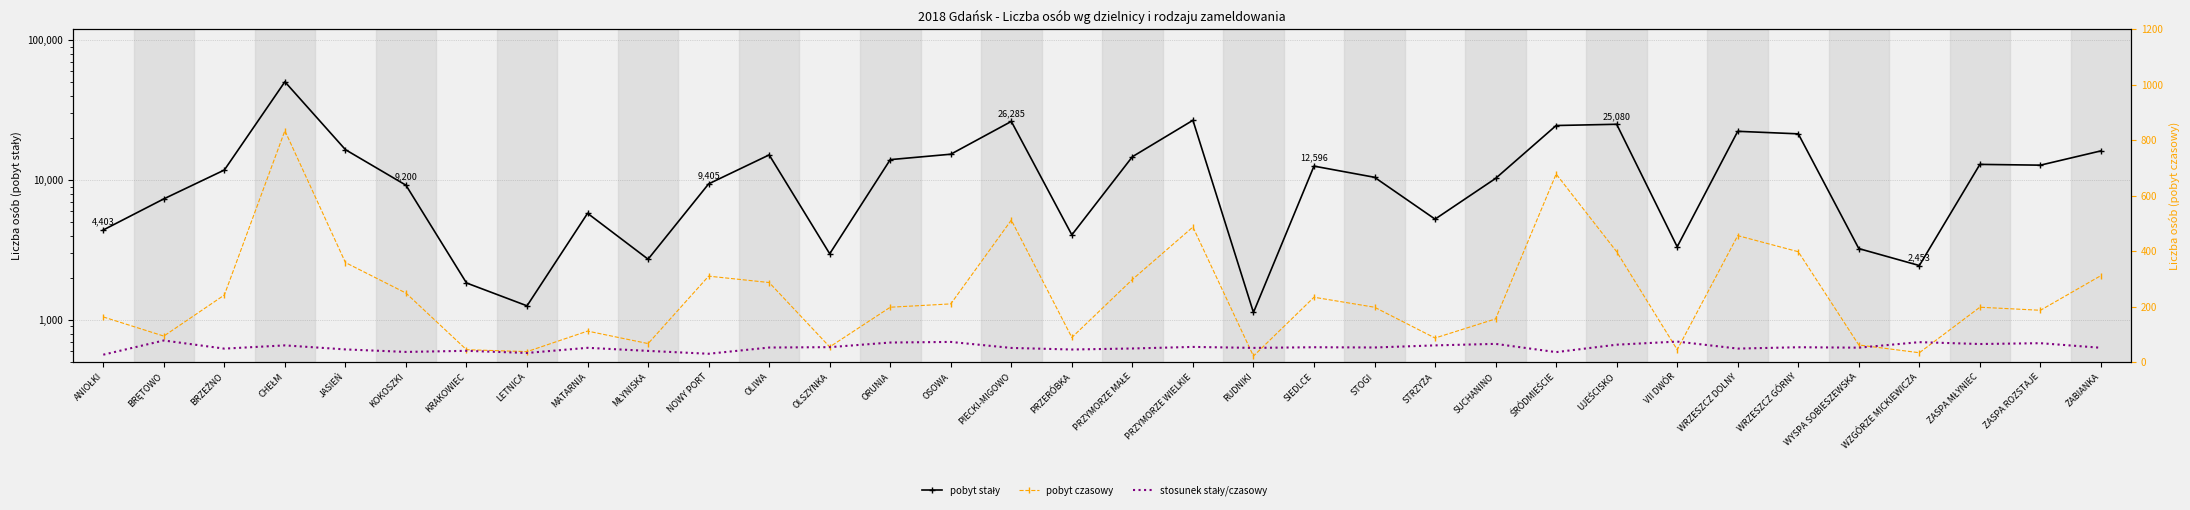

Where is the first local maximum for stosunek stały/czasowy?

BRĘTOWO